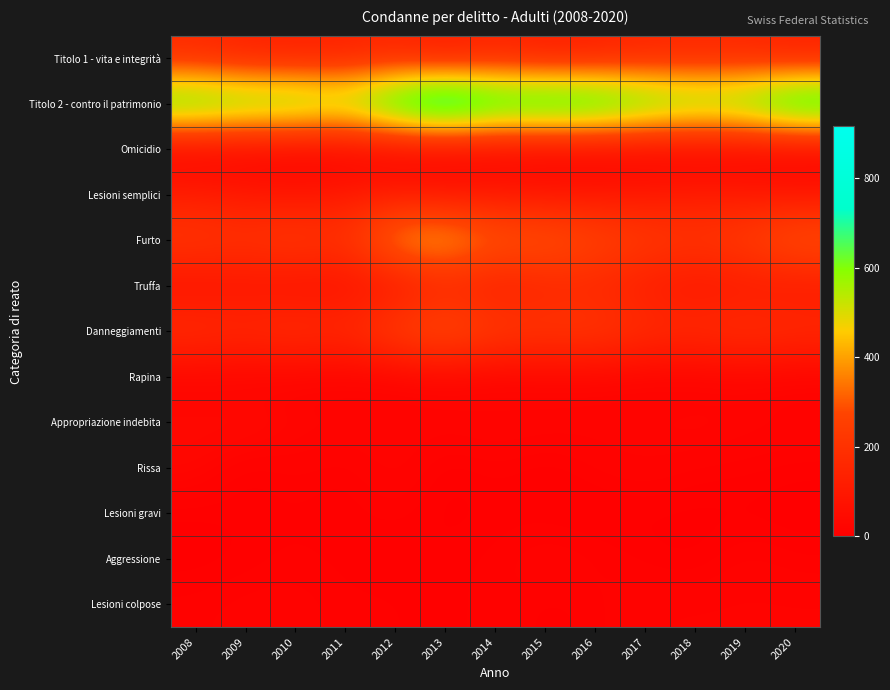

Rank the series at 2018 from highest to lowest value.

Titolo 2 - contro il patrimonio, Furto, Danneggiamenti, Titolo 1 - vita e integrità, Lesioni semplici, Truffa, Appropriazione indebita, Lesioni colpose, Rissa, Rapina, Omicidio, Lesioni gravi, Aggressione